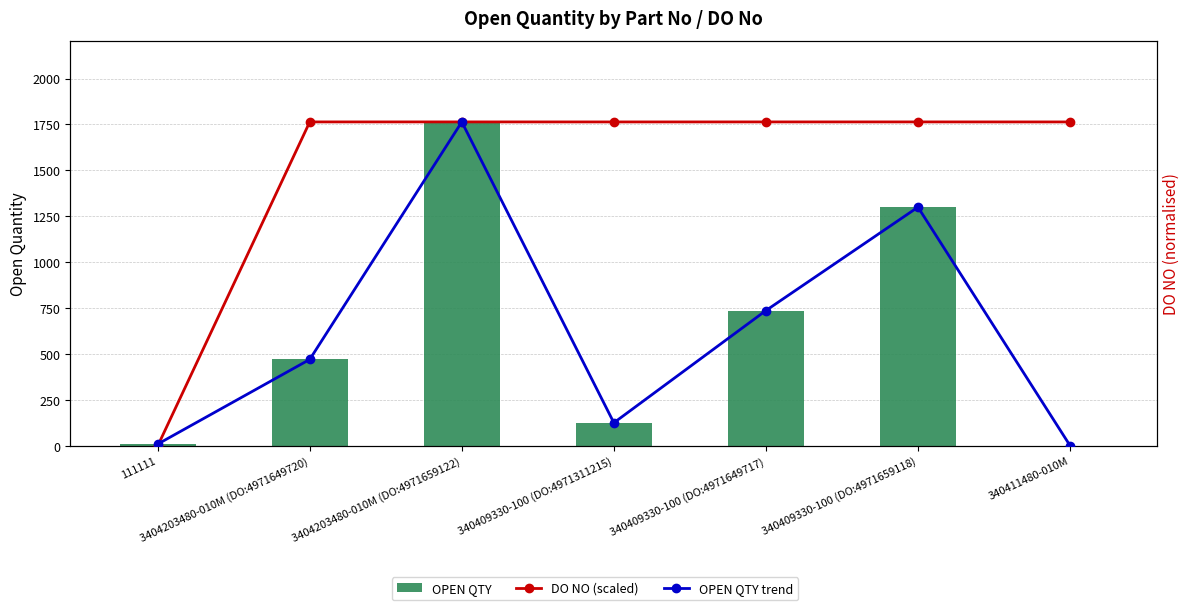

Where is DO NO (scaled) nearest to the value 882?

340409330-100 (DO:4971311215)